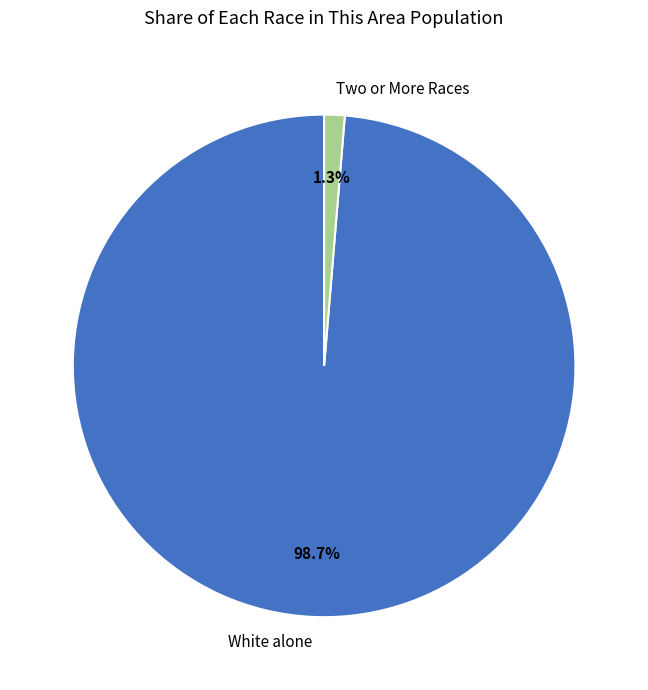

What is the smallest slice in the pie chart?

Two or More Races